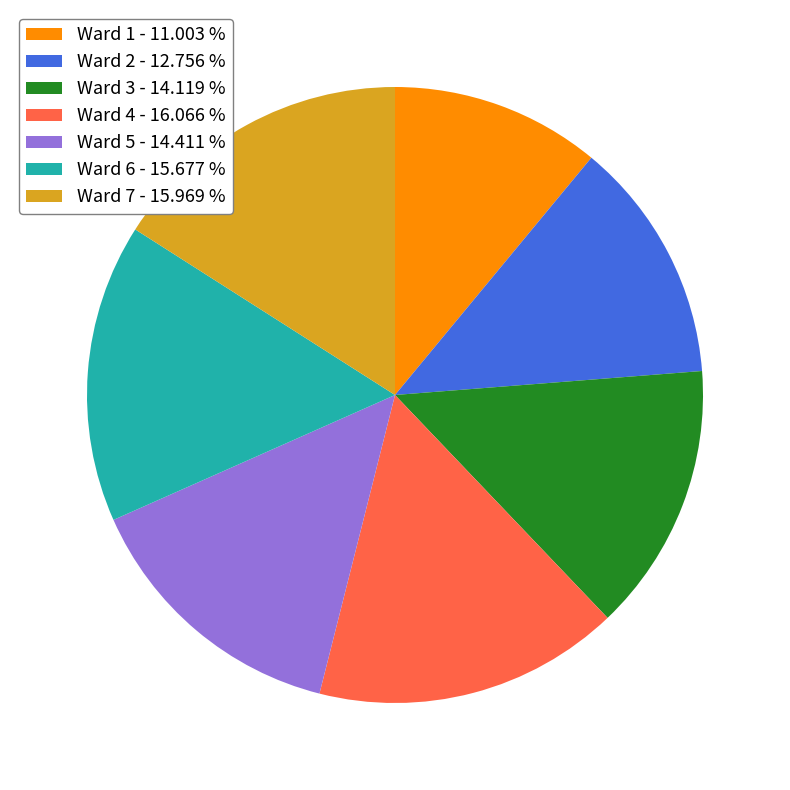

Combined, do Ward 1 - 11.003 % and Ward 7 - 15.969 % account for over 50%?

No